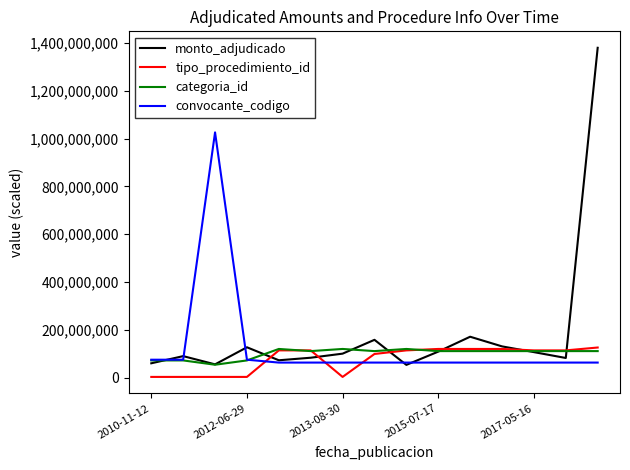

Which series has the largest range (max minus min)?

monto_adjudicado